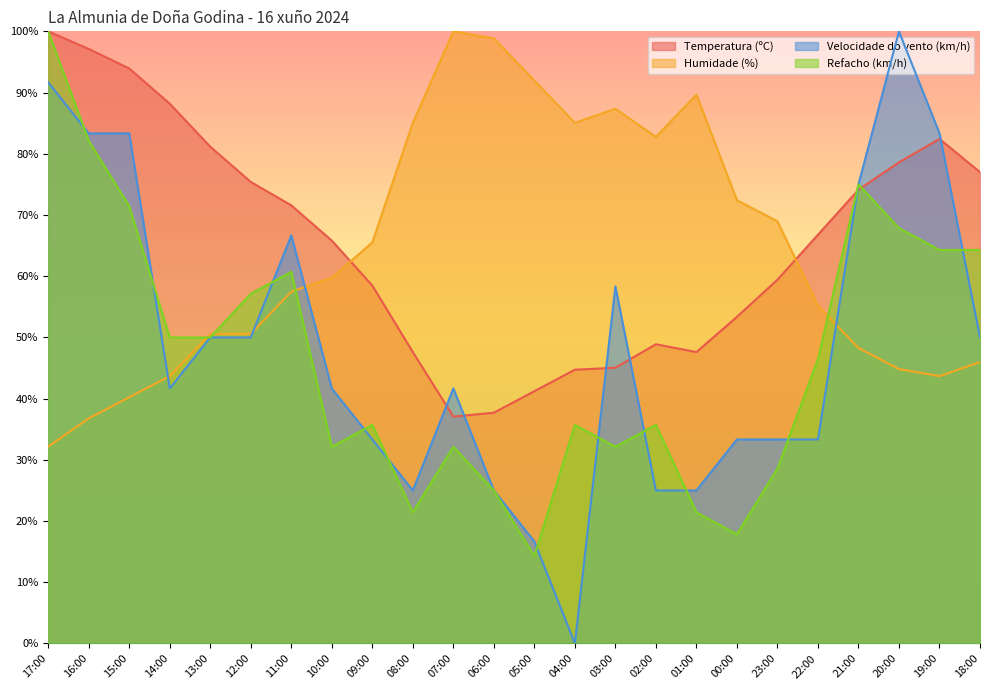

Reading left to right, list all the values displayed in this chart.

Temperatura (ºC): 17:00=100.0	16:00=97.1	15:00=93.9	14:00=88.2	13:00=81.2	12:00=75.4	11:00=71.6	10:00=65.8	09:00=58.5	08:00=47.6	07:00=37.1	06:00=37.7	05:00=41.2	04:00=44.7	03:00=45.0	02:00=48.9	01:00=47.6	00:00=53.4	23:00=59.4	22:00=66.8	21:00=74.1	20:00=78.6	19:00=82.4	18:00=77.0
Humidade (%): 17:00=32.2	16:00=36.8	15:00=40.2	14:00=43.7	13:00=50.6	12:00=50.6	11:00=57.5	10:00=59.8	09:00=65.5	08:00=85.1	07:00=100.0	06:00=98.9	05:00=92.0	04:00=85.1	03:00=87.4	02:00=82.8	01:00=89.7	00:00=72.4	23:00=69.0	22:00=55.2	21:00=48.3	20:00=44.8	19:00=43.7	18:00=46.0
Velocidade do vento (km/h): 17:00=91.7	16:00=83.3	15:00=83.3	14:00=41.7	13:00=50.0	12:00=50.0	11:00=66.7	10:00=41.7	09:00=33.3	08:00=25.0	07:00=41.7	06:00=25.0	05:00=16.7	04:00=0.0	03:00=58.3	02:00=25.0	01:00=25.0	00:00=33.3	23:00=33.3	22:00=33.3	21:00=75.0	20:00=100.0	19:00=83.3	18:00=50.0
Refacho (km/h): 17:00=100.0	16:00=82.1	15:00=71.4	14:00=50.0	13:00=50.0	12:00=57.1	11:00=60.7	10:00=32.1	09:00=35.7	08:00=21.4	07:00=32.1	06:00=25.0	05:00=14.3	04:00=35.7	03:00=32.1	02:00=35.7	01:00=21.4	00:00=17.9	23:00=28.6	22:00=46.4	21:00=75.0	20:00=67.9	19:00=64.3	18:00=64.3